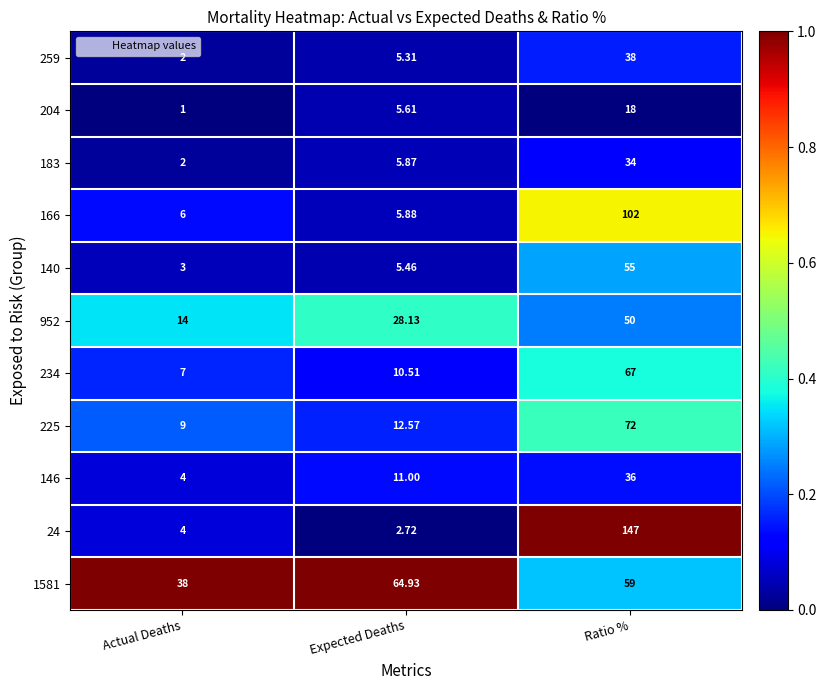

Which category has the lowest value in the 24 series?

Expected Deaths